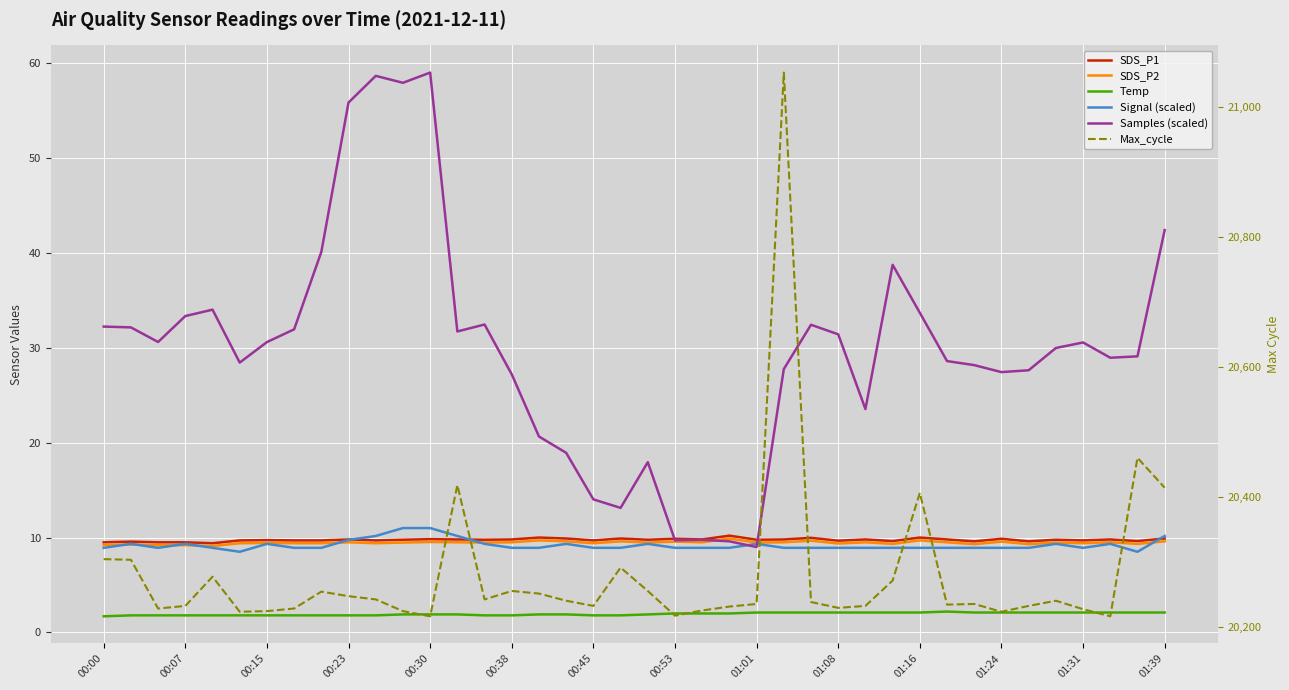

What is the lowest value of the Samples (scaled) series?

9.0